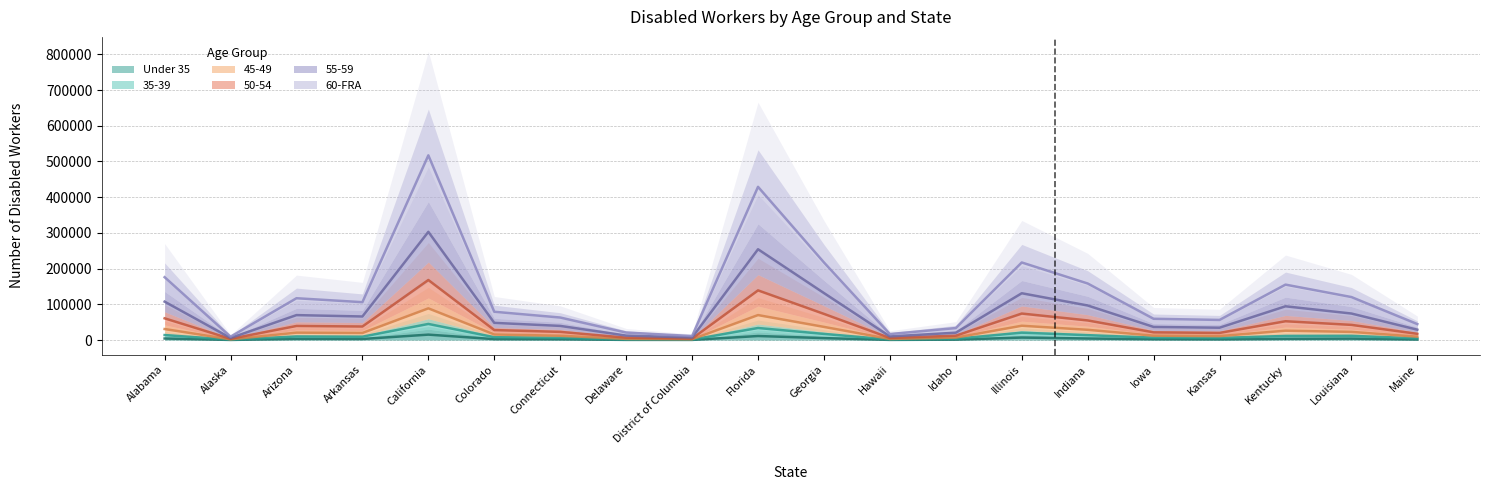

Between Delaware and Alabama, which is larger?

Alabama